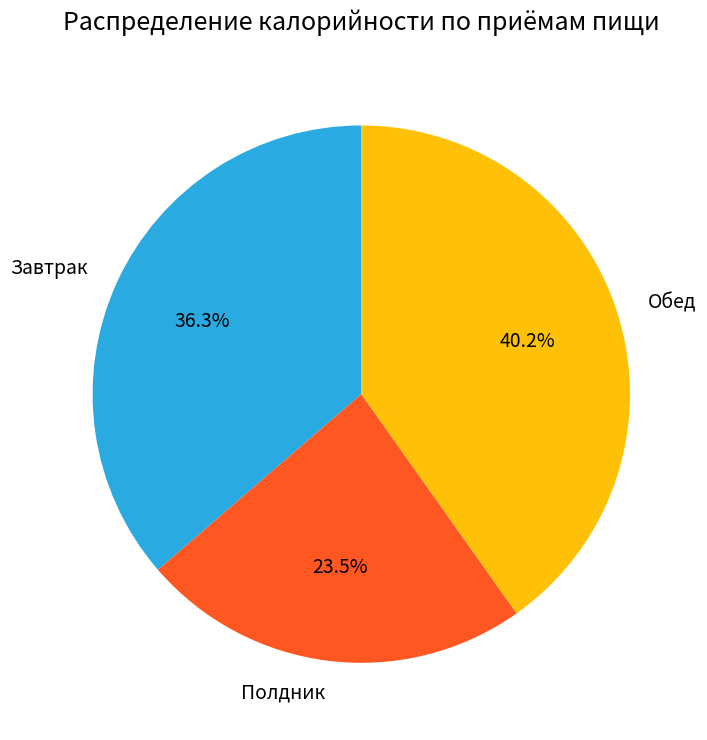

Does Завтрак account for over 50% of the chart?

No